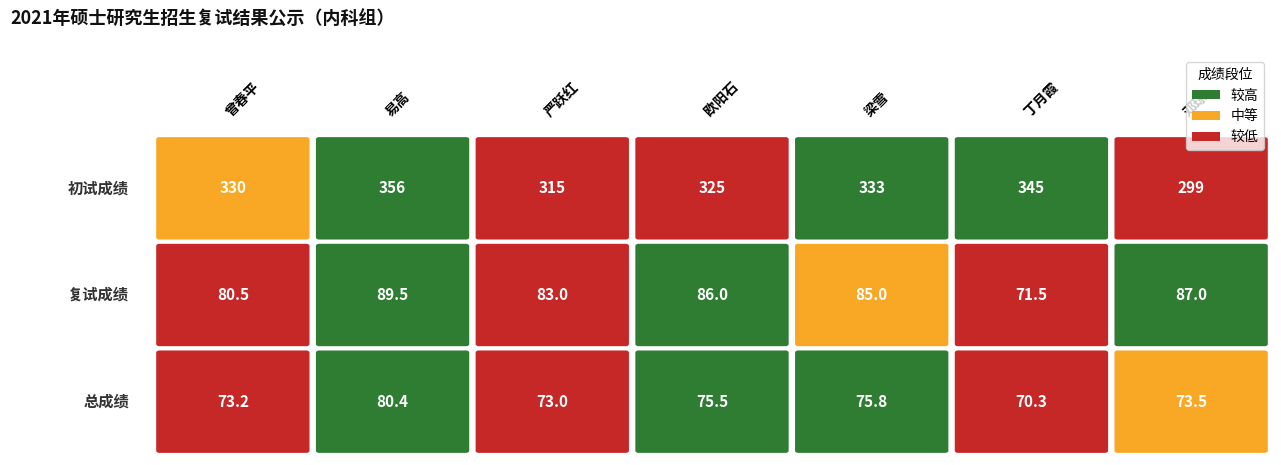

How many data points in 易高 are less than 89?

1